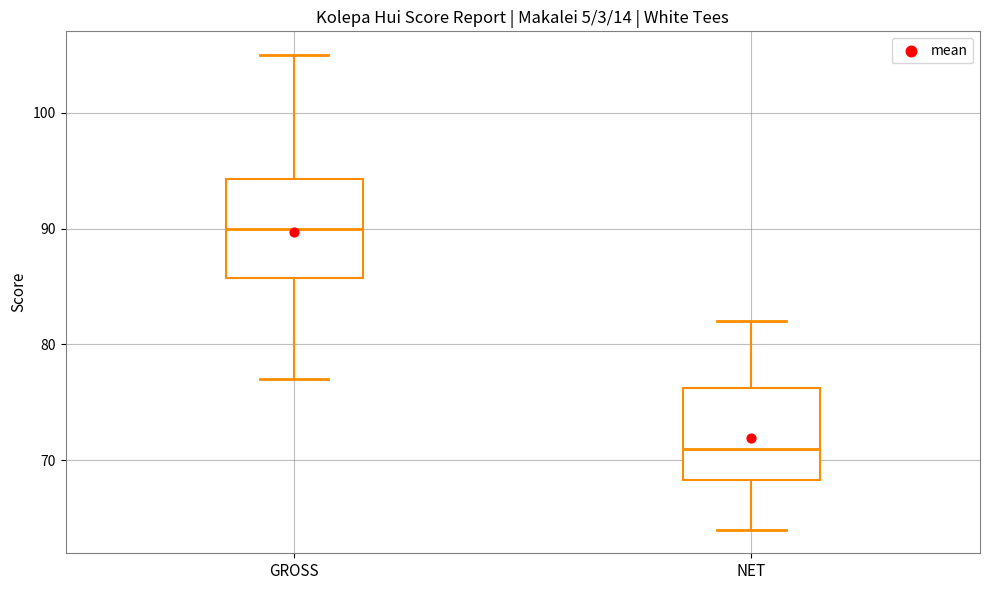

Where does the lower whisker of the box for GROSS end on the y-axis? The values are not printed on the chart, so give them approximately, as read against the axis.

77